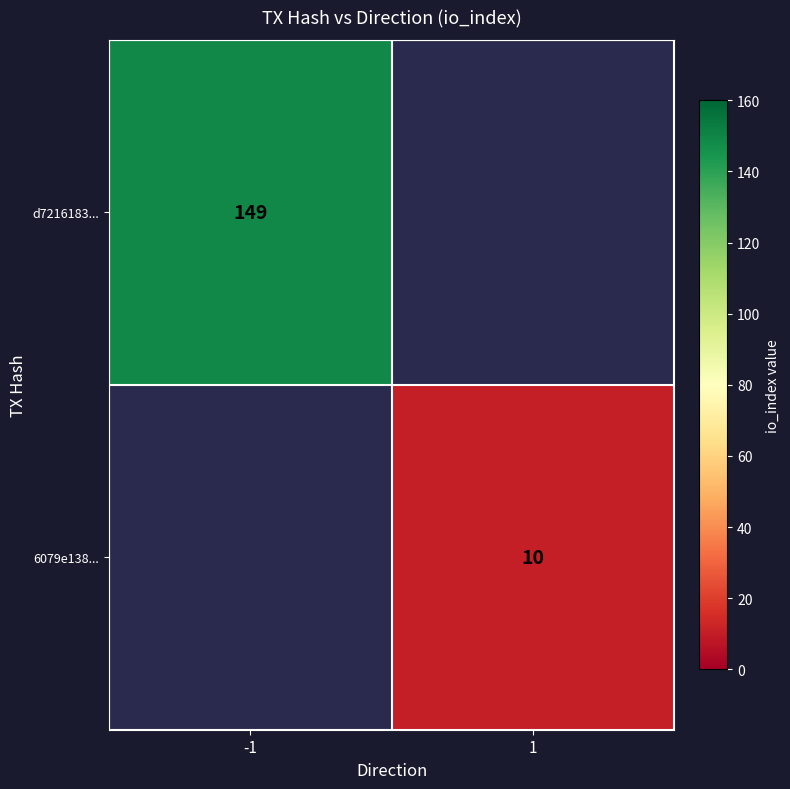

The value of 6079e138... at 1 is 4. True or false?

False